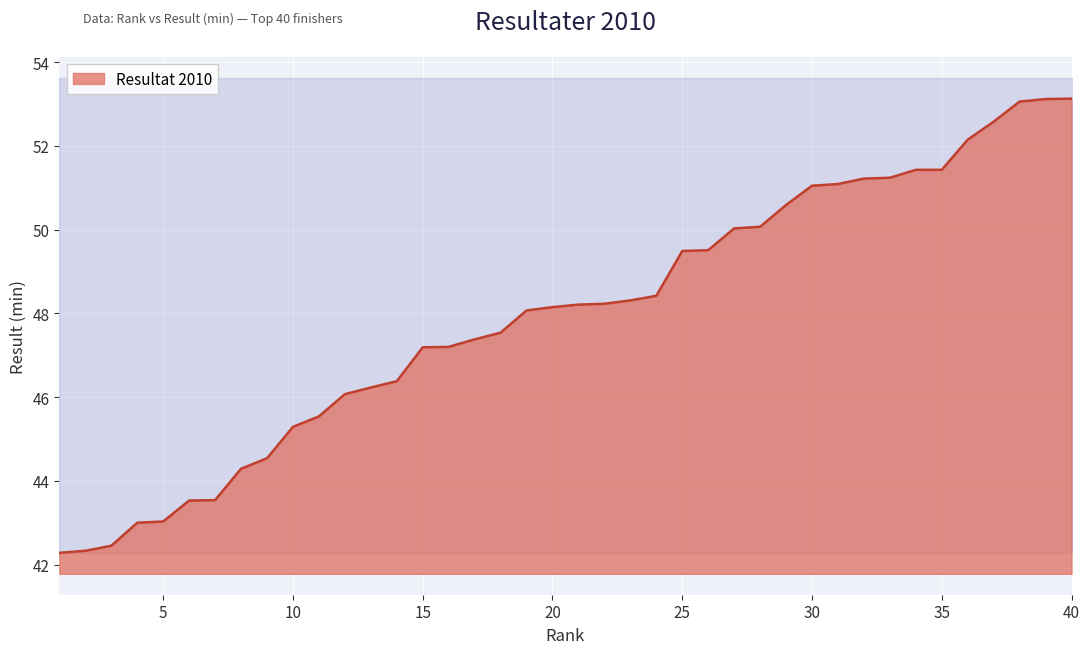

Does the chart display data point markers on the line(s)?

No